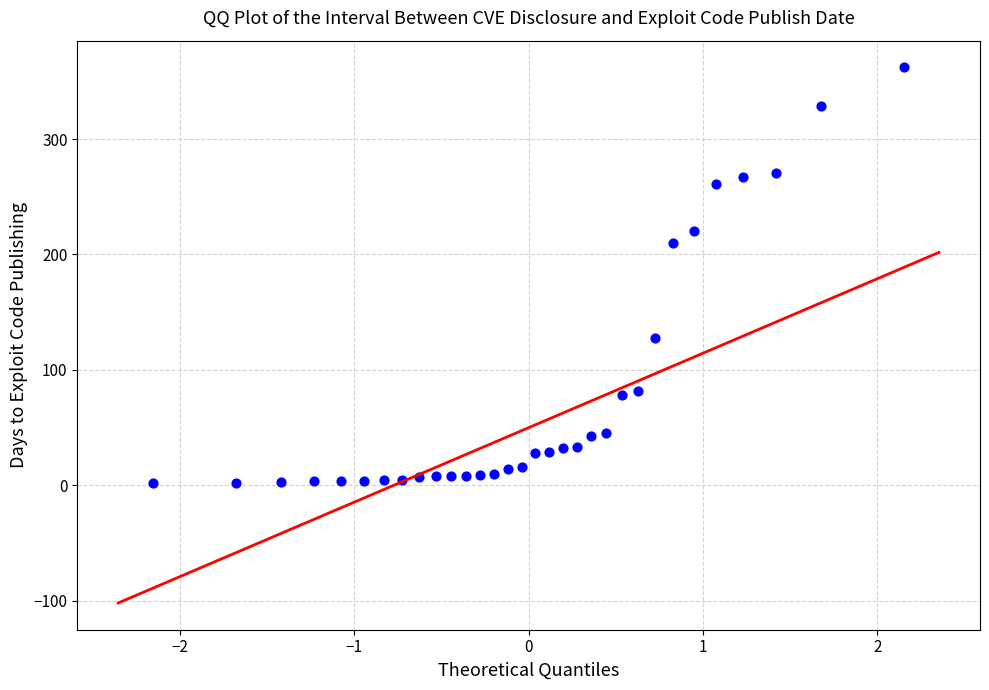

What is the range of Y values (max minus min)?

360